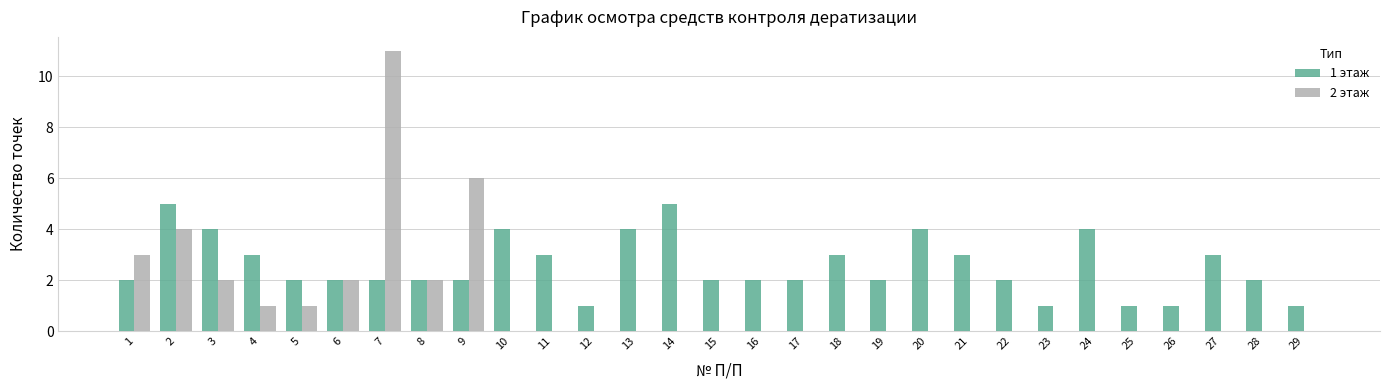

Between 5 and 20, which series saw the biggest shift?

1 этаж